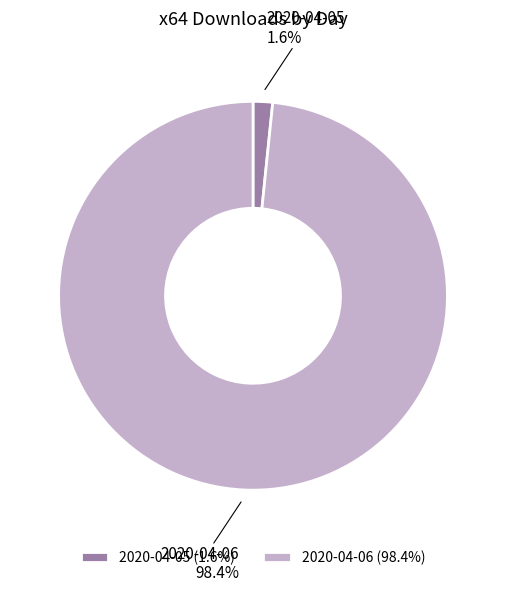

Which category has the biggest portion of the pie?

2020-04-06